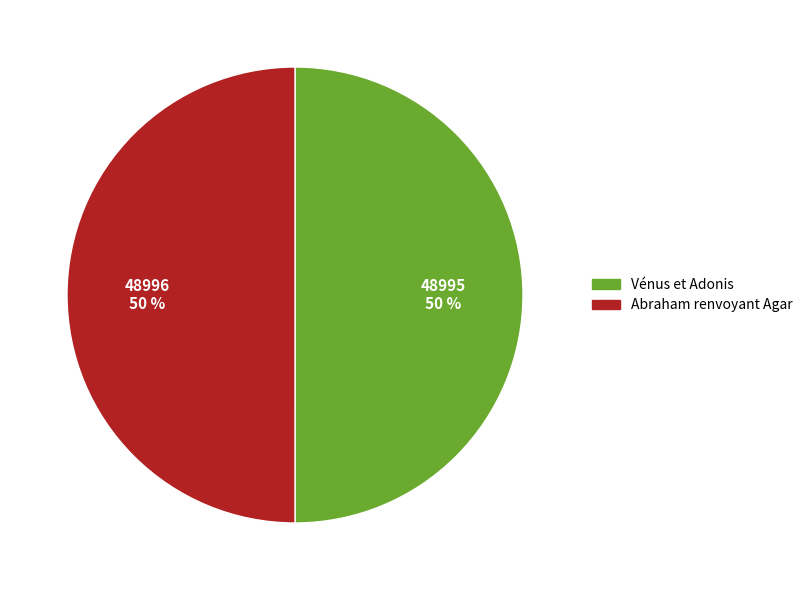

To the nearest percent, what percentage of the pie is Vénus et Adonis?

50%